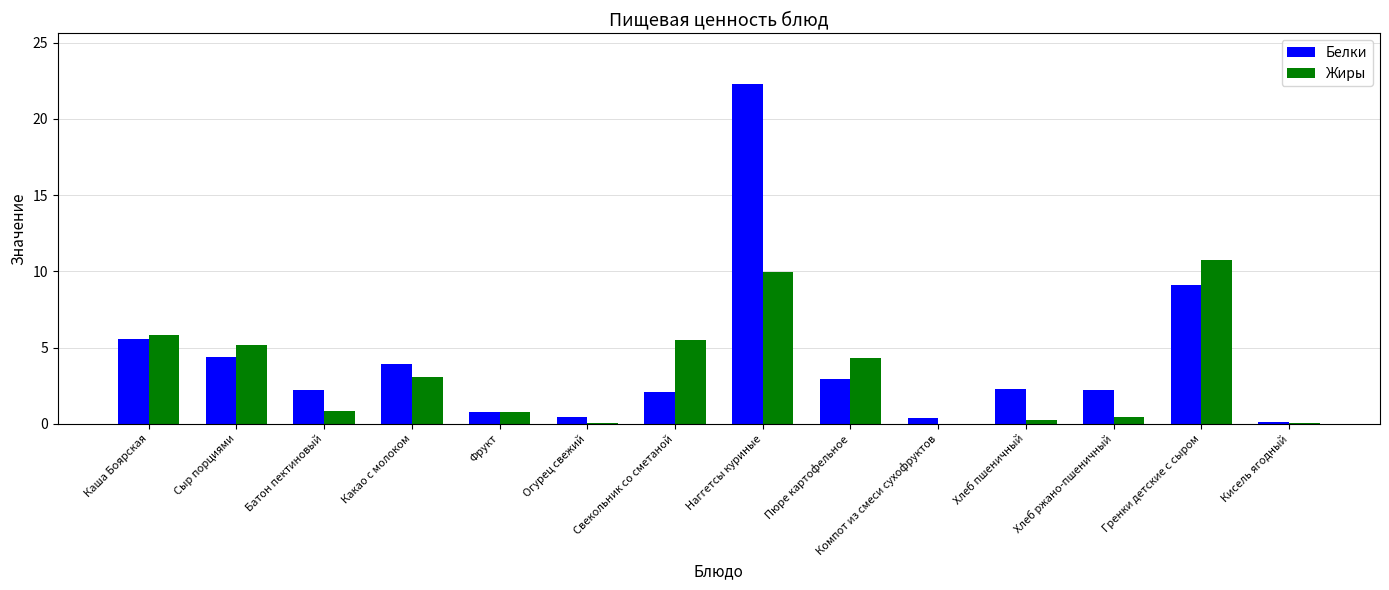

At which label does Жиры reach its peak?

Гренки детские с сыром